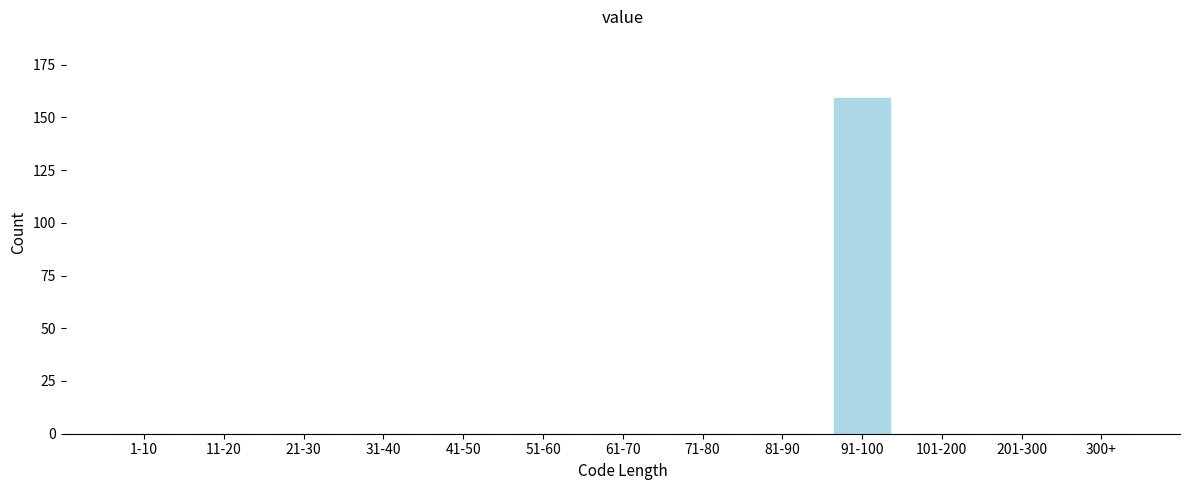

Reading left to right, list all the values displayed in this chart.

1-10=0	11-20=0	21-30=0	31-40=0	41-50=0	51-60=0	61-70=0	71-80=0	81-90=0	91-100=159	101-200=0	201-300=0	300+=0